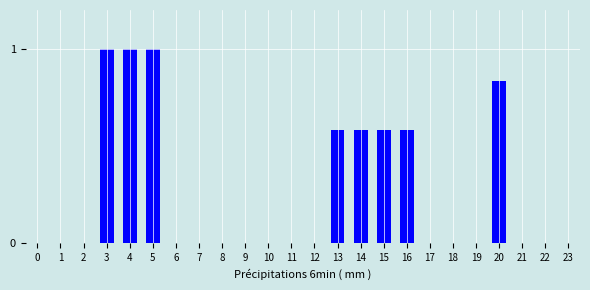

The value at 10 is 0.6. True or false?

False